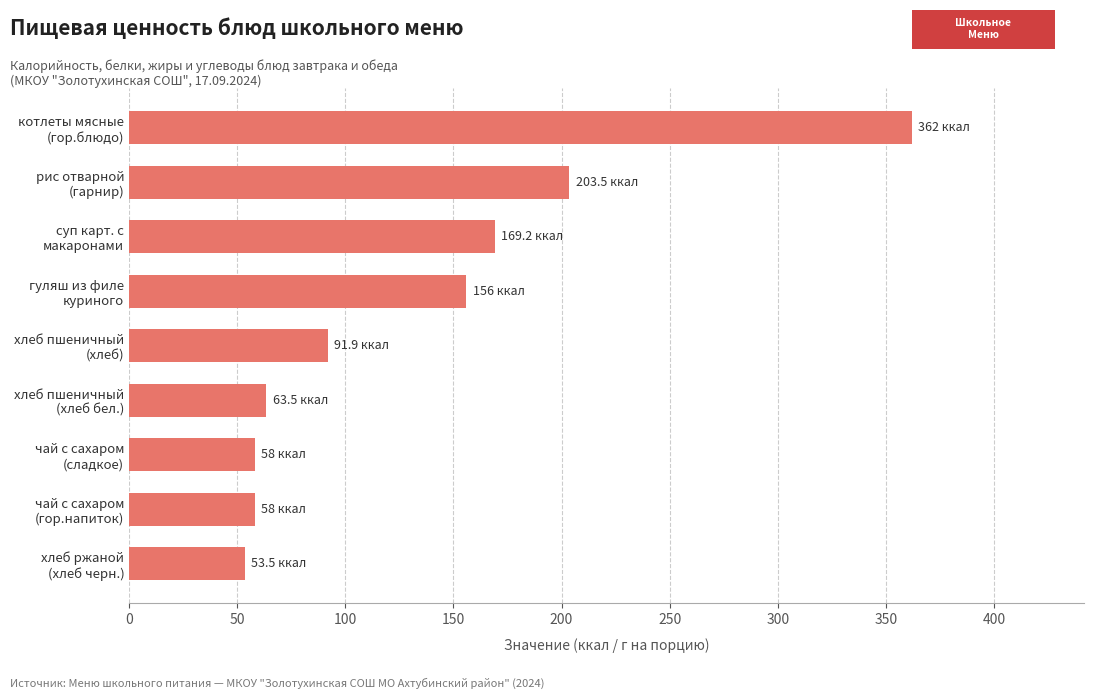

What is the greatest value displayed?

362.0